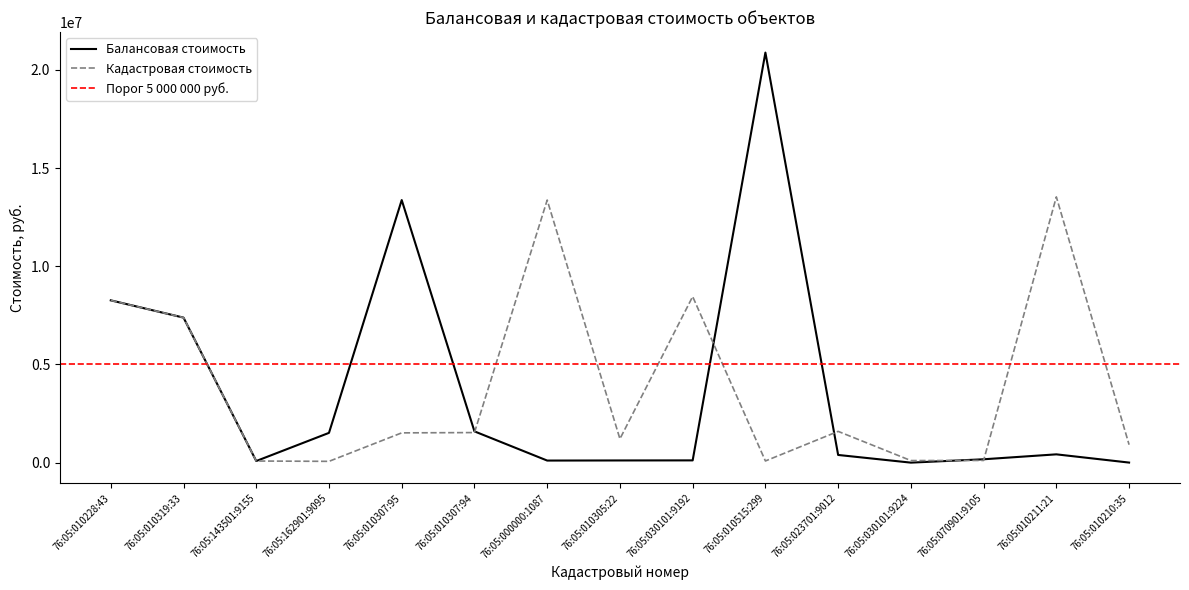

What is the smallest value displayed?

1299.3